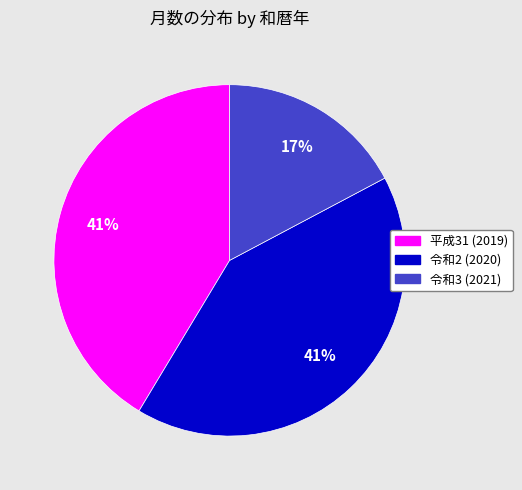

The 平成31 (2019) slice represents 53% of the pie. True or false?

False